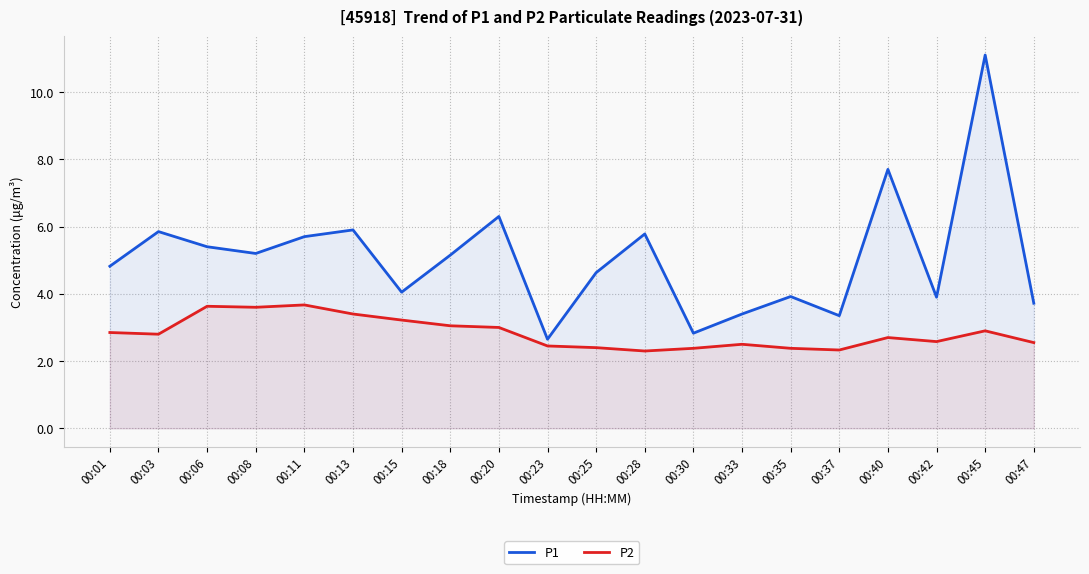

Which series has the largest range (max minus min)?

P1